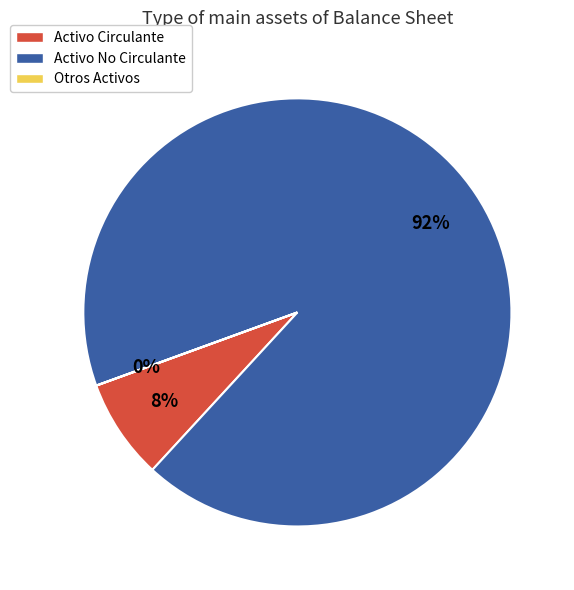

Is there any slice that represents more than half of the pie?

Yes